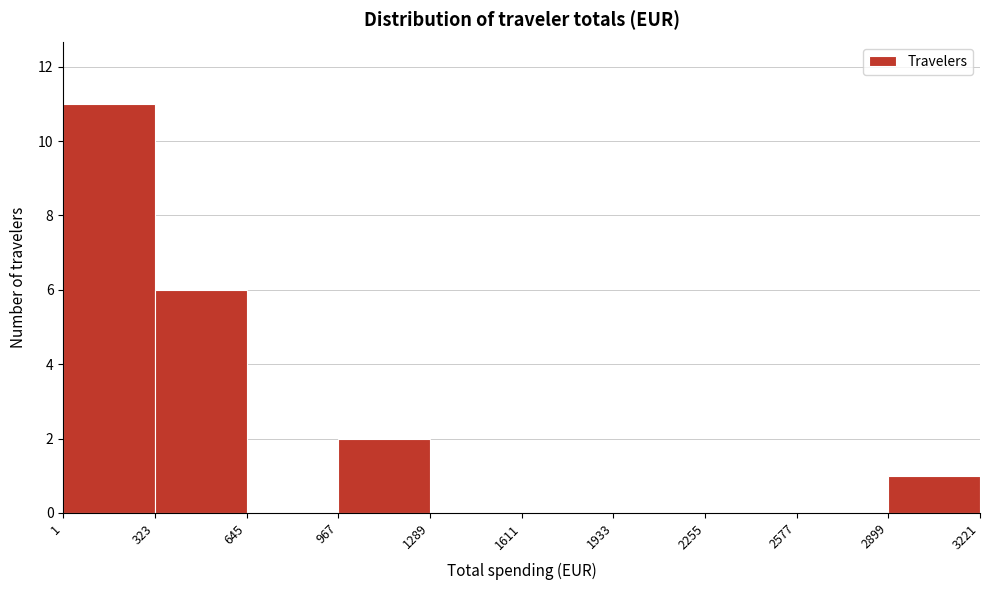

Which range on the x-axis has the tallest bar?

1 to 323